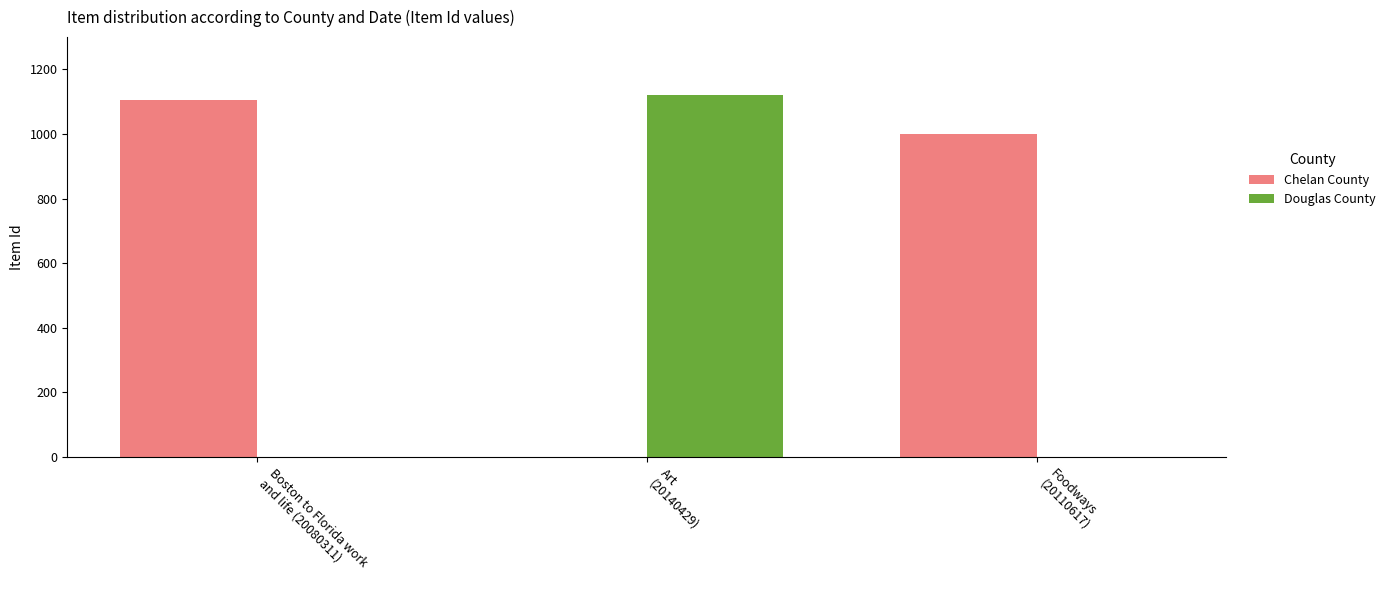

What is the greatest value displayed?

1122